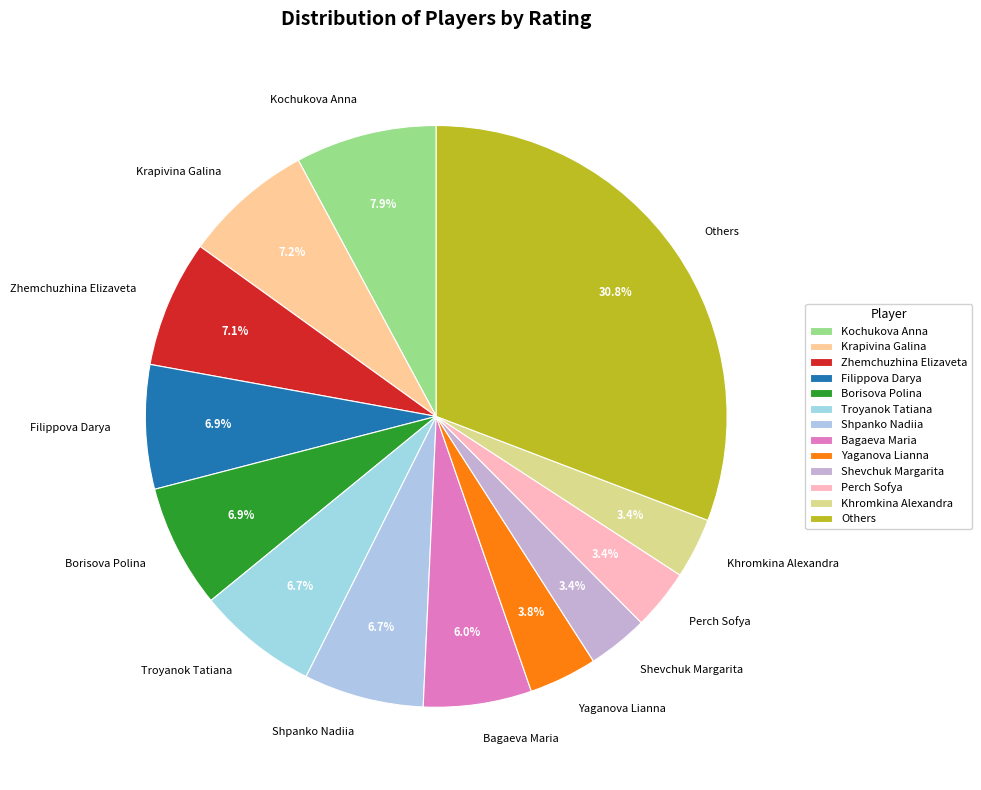

Is there any slice that represents more than half of the pie?

No